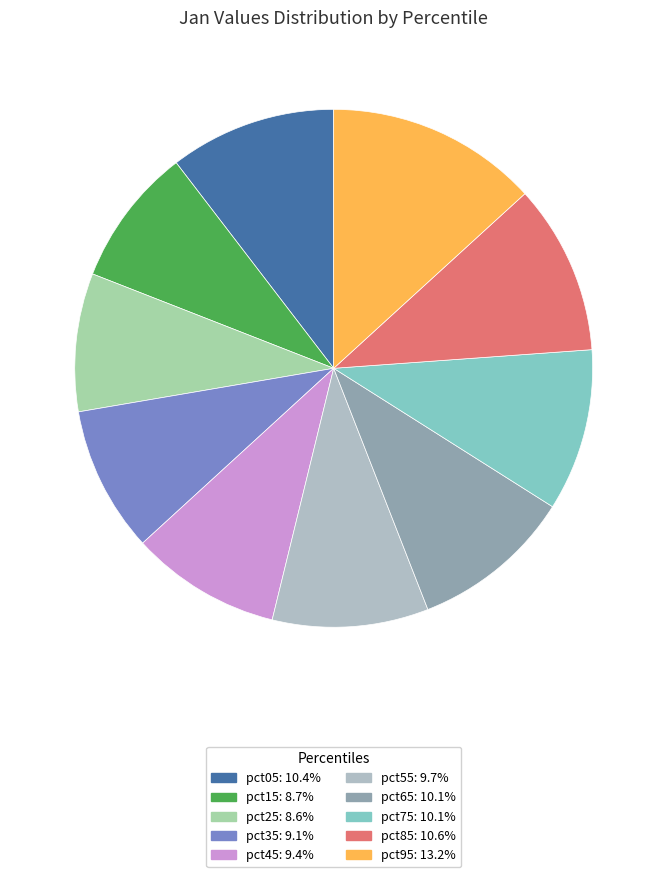

Is it true that pct45 is 22% of the pie?

False